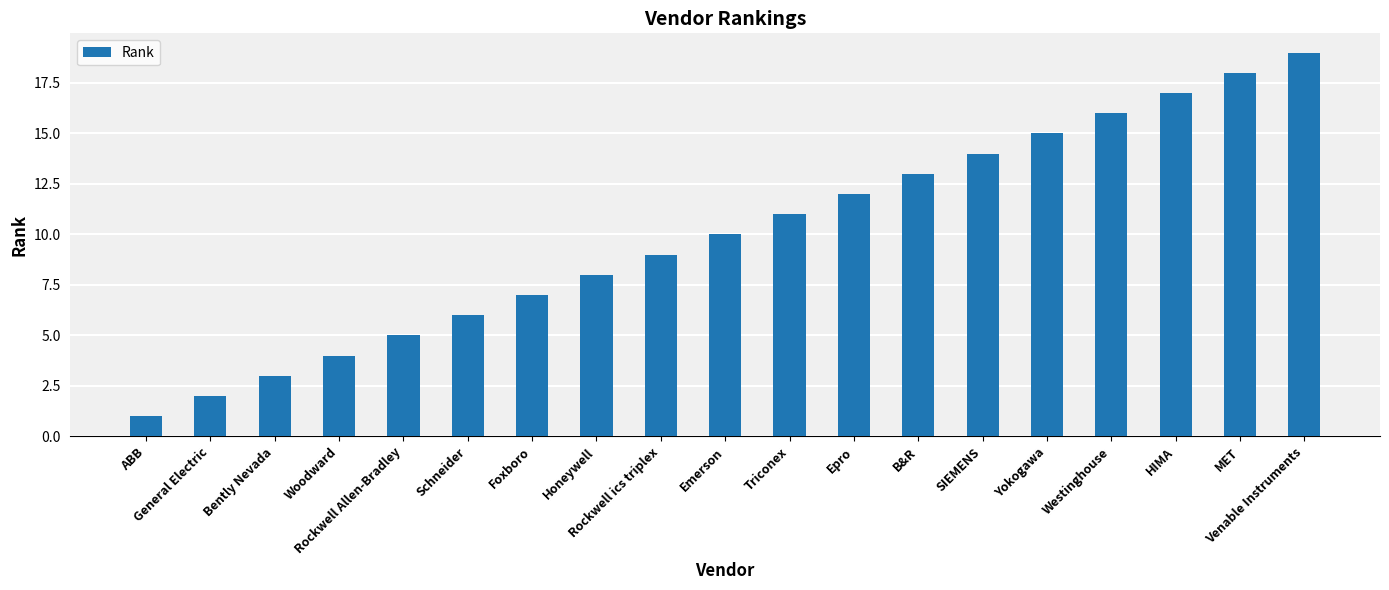

The chart shows a value of 26 at MET. True or false?

False